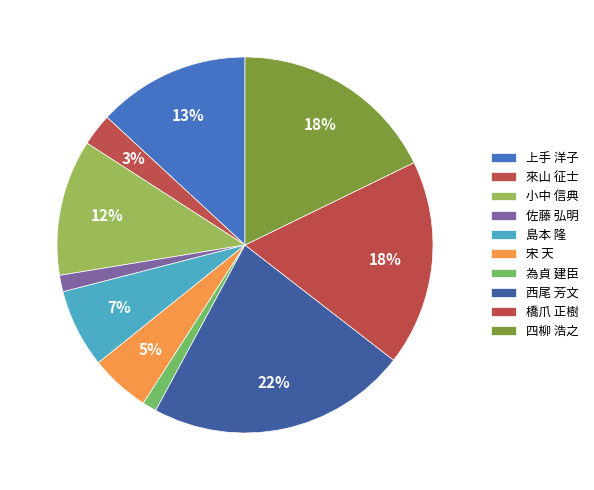

How many segments does this pie chart have?

10